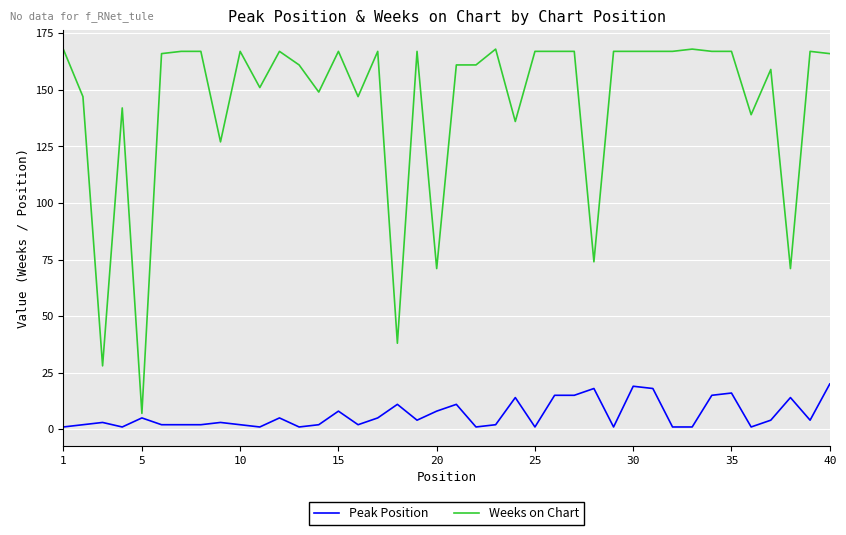

Reading left to right, extract all data points from this chart.

Peak Position: 1	2	3	1	5	2	2	2	3	2	1	5	1	2	8	2	5	11	4	8	11	1	2	14	1	15	15	18	1	19	18	1	1	15	16	1	4	14	4	20
Weeks on Chart: 168	147	28	142	7	166	167	167	127	167	151	167	161	149	167	147	167	38	167	71	161	161	168	136	167	167	167	74	167	167	167	167	168	167	167	139	159	71	167	166